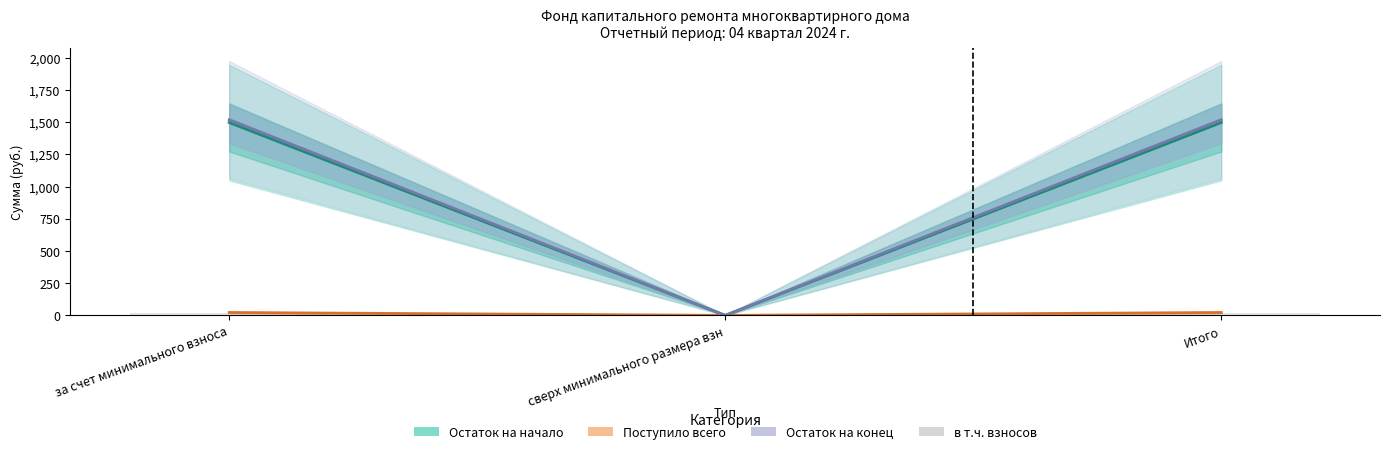

Reading left to right, list all the values displayed in this chart.

Остаток на начало: за счет минимального взноса=1497.1	сверх минимального размера взн=0.0	Итого=1497.1
Поступило всего: за счет минимального взноса=22.2	сверх минимального размера взн=0.0	Итого=22.2
Остаток на конец: за счет минимального взноса=1519.4	сверх минимального размера взн=0.0	Итого=1519.4
в т.ч. взносов: за счет минимального взноса=22.1	сверх минимального размера взн=0.0	Итого=22.1